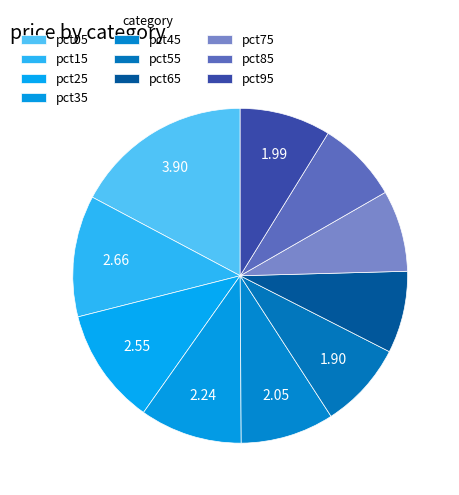

How many segments does this pie chart have?

10